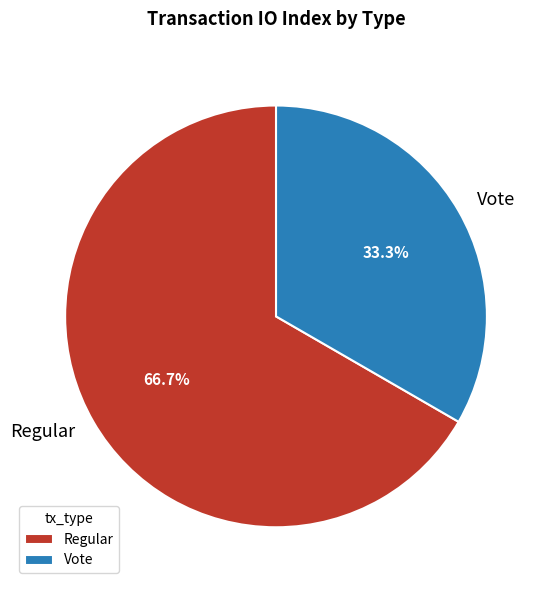

Combined, what portion of the pie is Regular and Vote?

100.0%